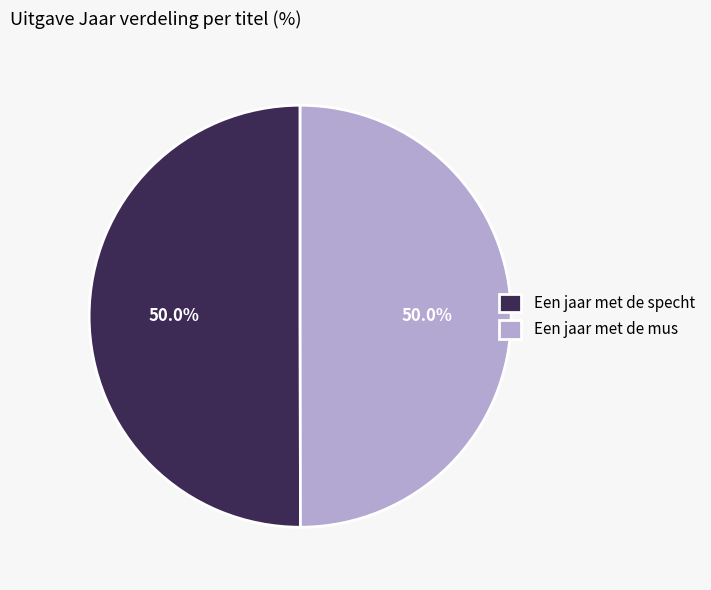

What is the total percentage of Een jaar met de mus and Een jaar met de specht?

100.0%